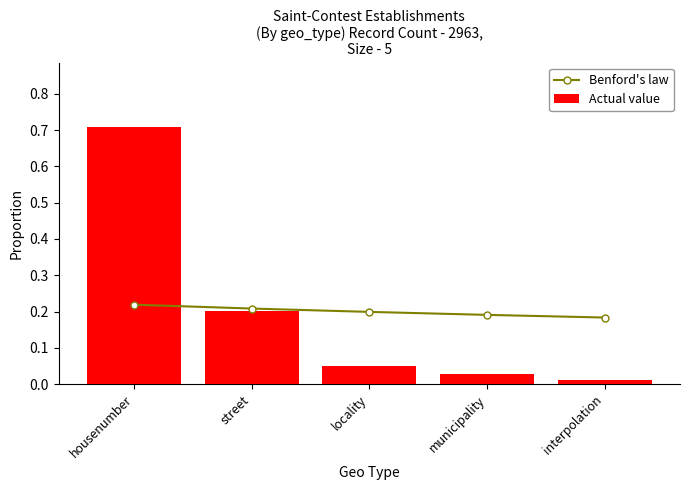

Read the Benford's law value at interpolation.

0.2